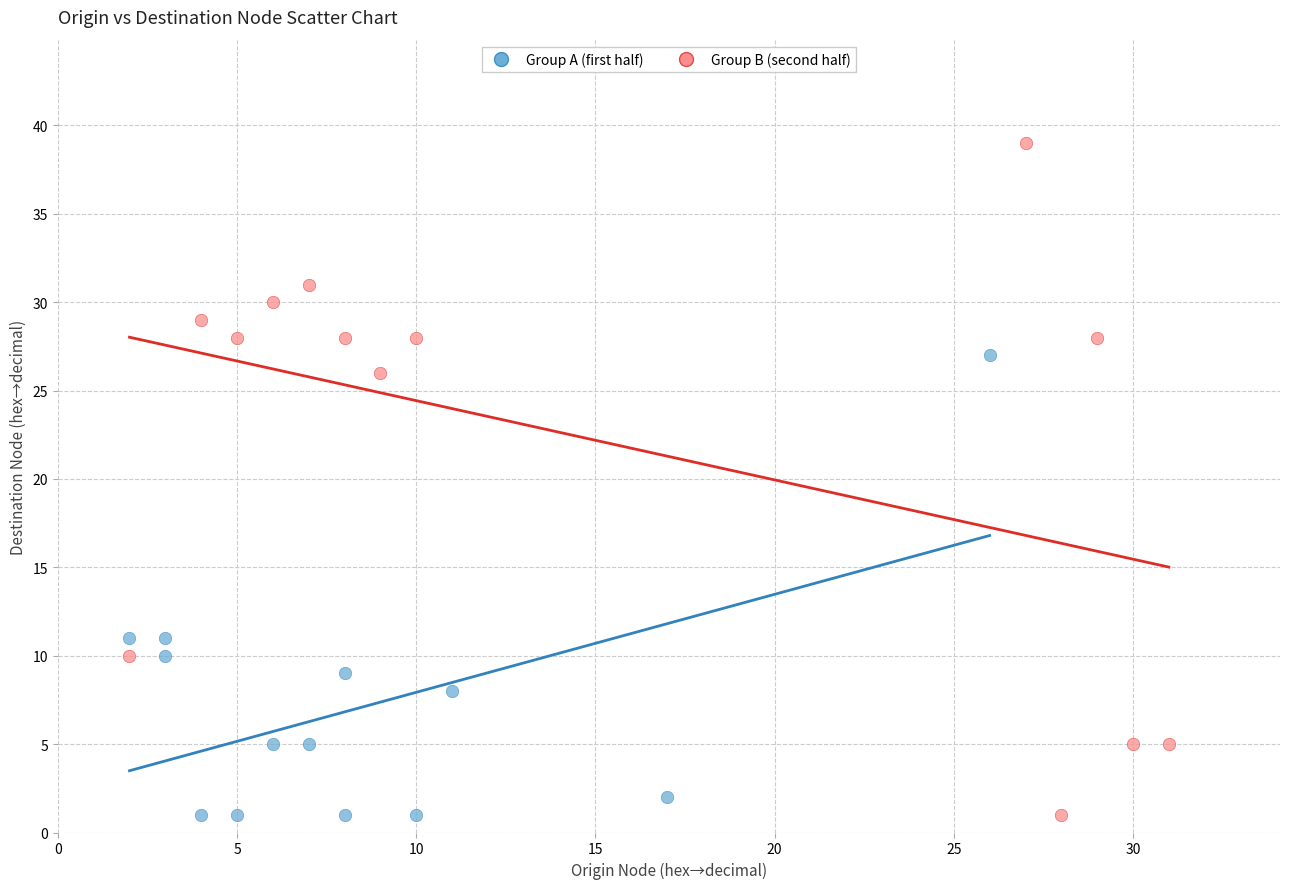

Which series has the largest Y range (max minus min)?

Group B (second half)